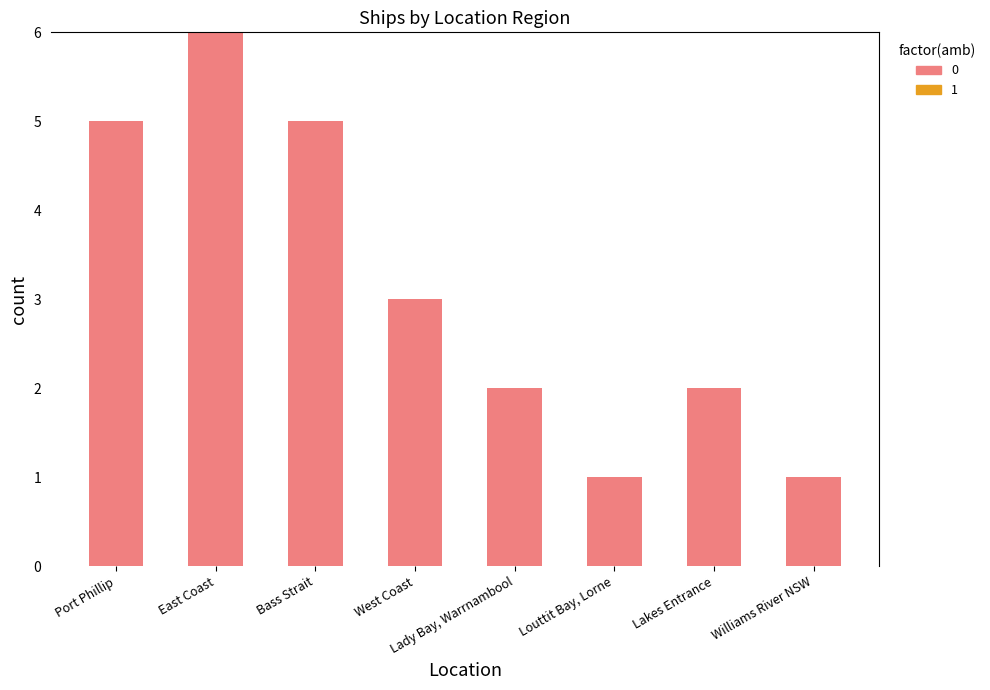

Does the chart contain any negative values?

No